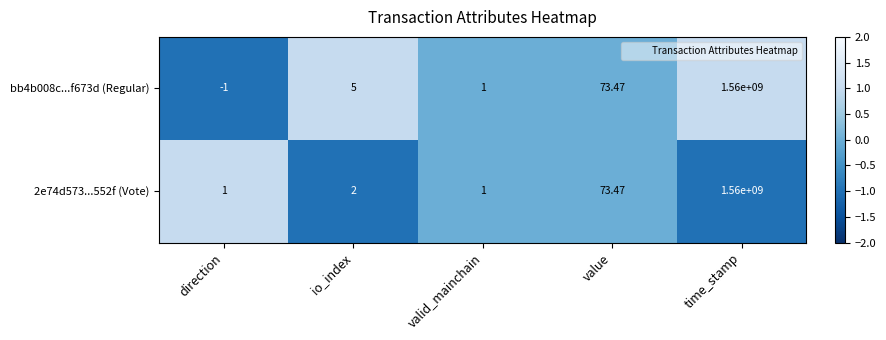

At which label does 2e74d573...552f (Vote) reach its peak?

time_stamp